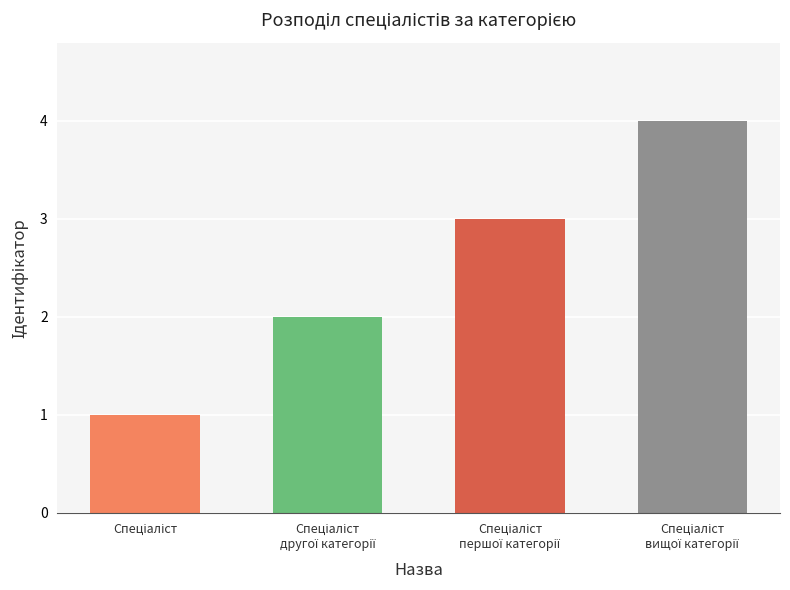

What is the maximum value shown in the chart?

4